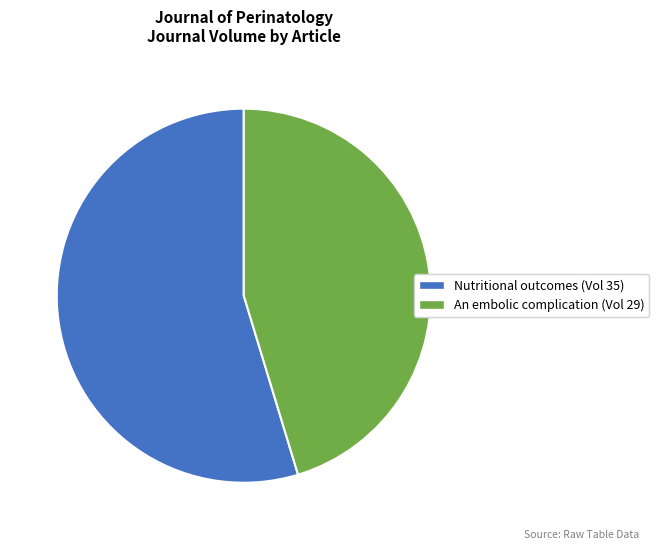

Is there a majority slice in this chart?

Yes